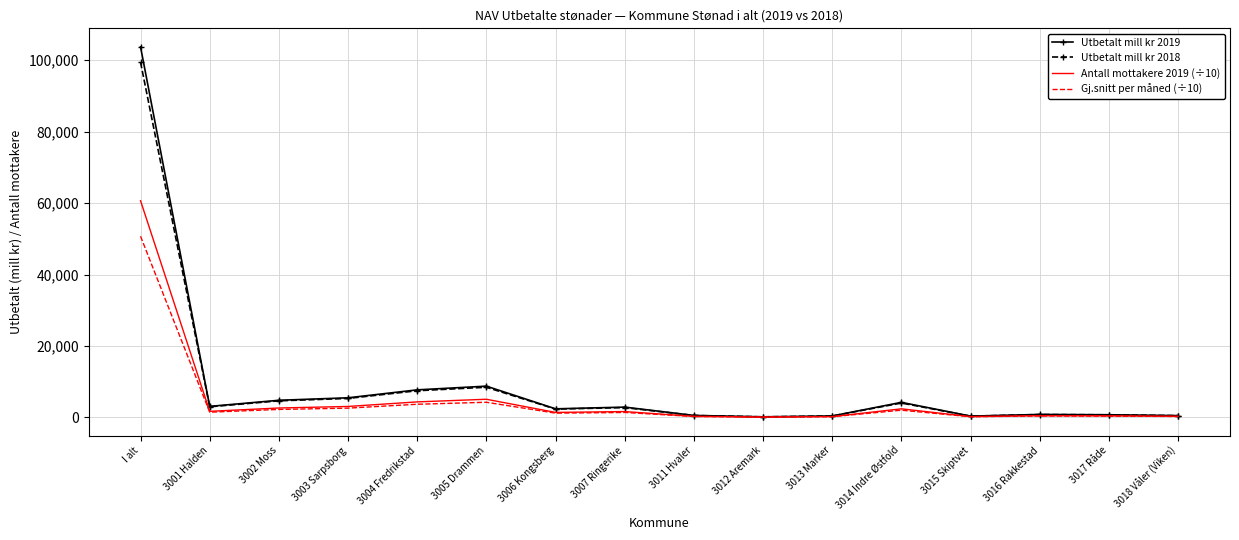

What are all the series names shown in the legend?

Utbetalt mill kr 2019, Utbetalt mill kr 2018, Antall mottakere 2019 (÷10), Gj.snitt per måned (÷10)